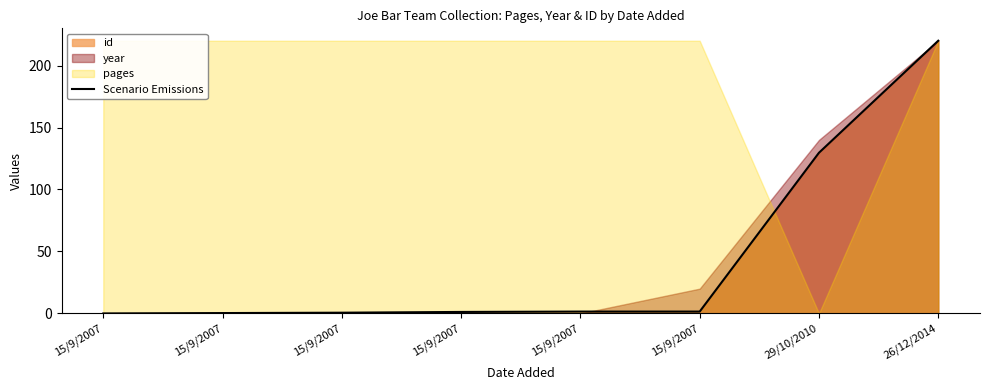

Which category has the highest value across all series?

26/12/2014